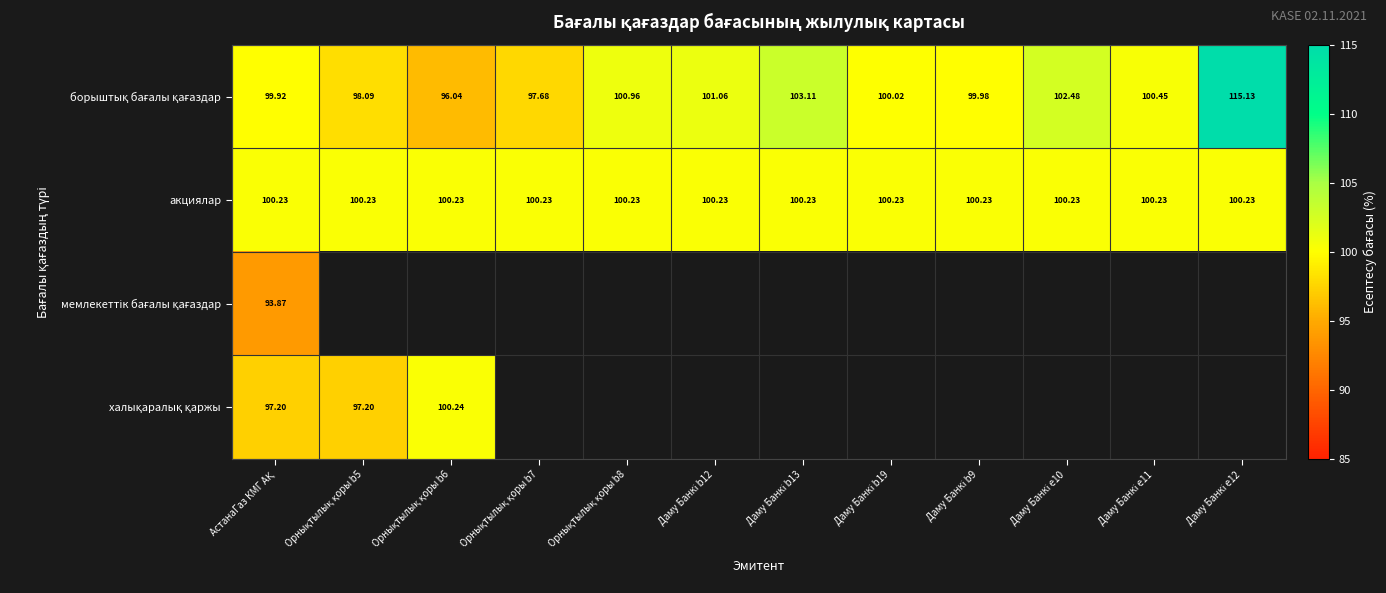

What is the minimum value for акциялар?

100.2